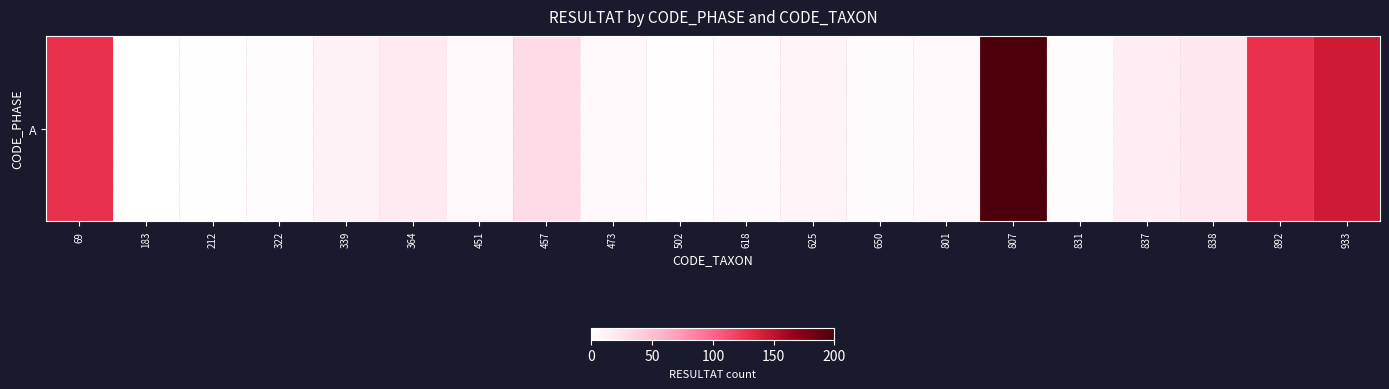

Reading left to right, list all the values displayed in this chart.

69=128	183=0	212=1	322=3	339=11	364=18	451=7	457=32	473=6	502=2	618=5	625=9	650=4	801=7	807=1078	831=3	837=16	838=21	892=128	933=143